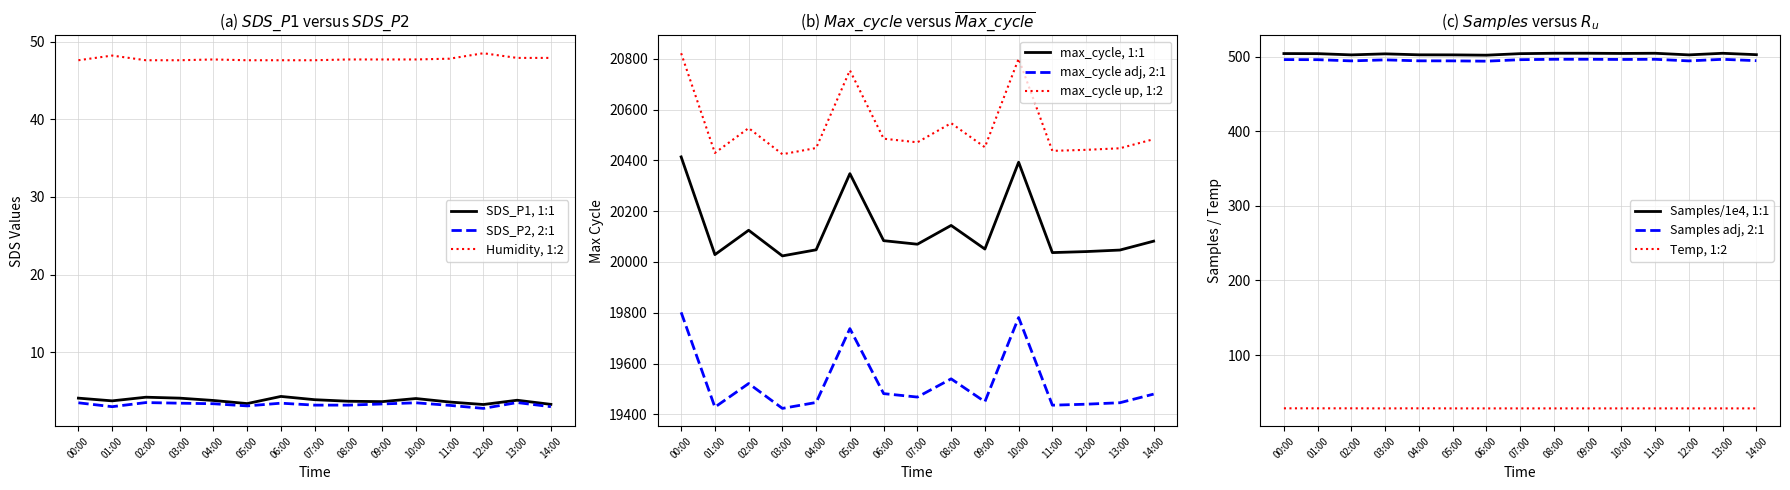

At how many categories does at least one series exceed 15?

15